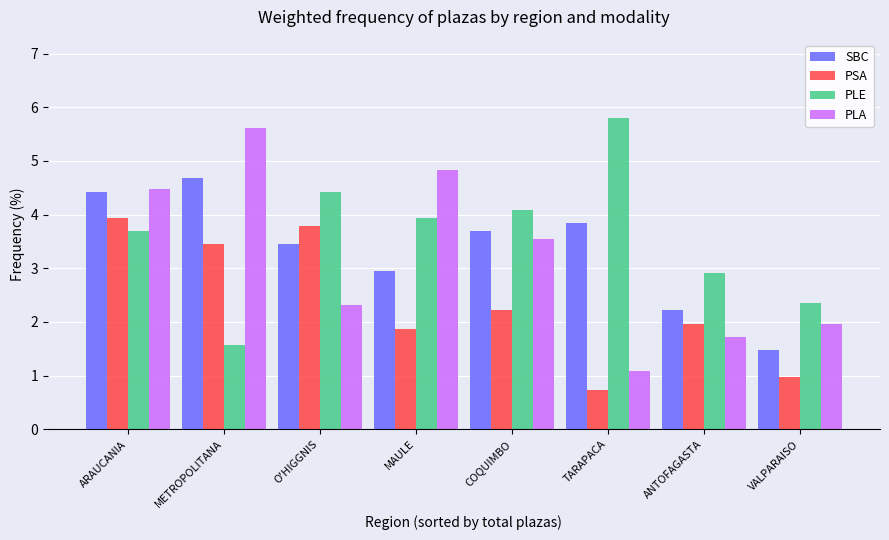

Reading left to right, extract all data points from this chart.

SBC: ARAUCANIA=4.4	METROPOLITANA=4.7	O'HIGGNIS=3.4	MAULE=3.0	COQUIMBO=3.7	TARAPACA=3.8	ANTOFAGASTA=2.2	VALPARAISO=1.5
PSA: ARAUCANIA=3.9	METROPOLITANA=3.4	O'HIGGNIS=3.8	MAULE=1.9	COQUIMBO=2.2	TARAPACA=0.7	ANTOFAGASTA=2.0	VALPARAISO=1.0
PLE: ARAUCANIA=3.7	METROPOLITANA=1.6	O'HIGGNIS=4.4	MAULE=3.9	COQUIMBO=4.1	TARAPACA=5.8	ANTOFAGASTA=2.9	VALPARAISO=2.4
PLA: ARAUCANIA=4.5	METROPOLITANA=5.6	O'HIGGNIS=2.3	MAULE=4.8	COQUIMBO=3.5	TARAPACA=1.1	ANTOFAGASTA=1.7	VALPARAISO=2.0